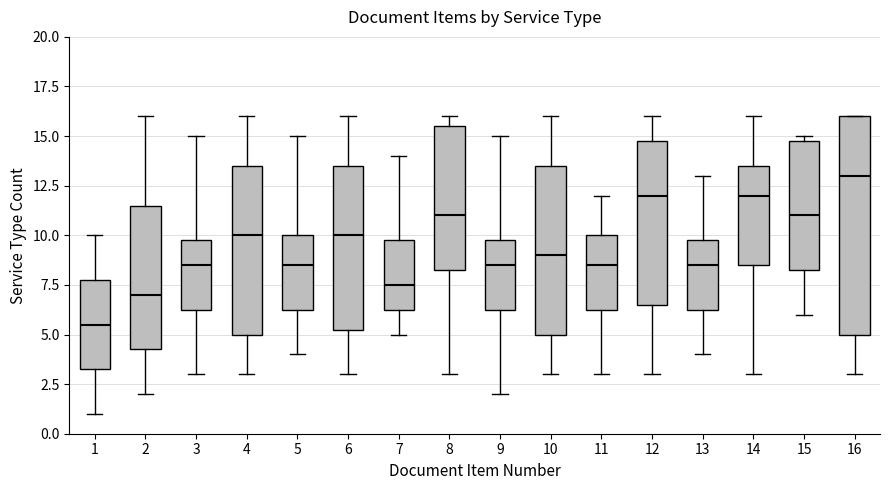

Reading left to right, transcribe this box plot: for each box, give where its median line is, the range the box spans, and where its two whiskers end, as read against the y-axis. The values are not printed on the chart, so give them approximately, as read against the axis.

1: median 5.5, box 3.5 to 8.0, whiskers 1.0 to 10.0
2: median 7.0, box 4.5 to 11.5, whiskers 2.0 to 16.0
3: median 8.5, box 6.5 to 10.0, whiskers 3.0 to 15.0
4: median 10.0, box 5.0 to 13.5, whiskers 3.0 to 16.0
5: median 8.5, box 6.5 to 10.0, whiskers 4.0 to 15.0
6: median 10.0, box 5.5 to 13.5, whiskers 3.0 to 16.0
7: median 7.5, box 6.5 to 10.0, whiskers 5.0 to 14.0
8: median 11.0, box 8.5 to 15.5, whiskers 3.0 to 16.0
9: median 8.5, box 6.5 to 10.0, whiskers 2.0 to 15.0
10: median 9.0, box 5.0 to 13.5, whiskers 3.0 to 16.0
11: median 8.5, box 6.5 to 10.0, whiskers 3.0 to 12.0
12: median 12.0, box 6.5 to 15.0, whiskers 3.0 to 16.0
13: median 8.5, box 6.5 to 10.0, whiskers 4.0 to 13.0
14: median 12.0, box 8.5 to 13.5, whiskers 3.0 to 16.0
15: median 11.0, box 8.5 to 15.0, whiskers 6.0 to 15.0 (just above the box's upper edge)
16: median 13.0, box 5.0 to 16.0, whiskers 3.0 to 16.0